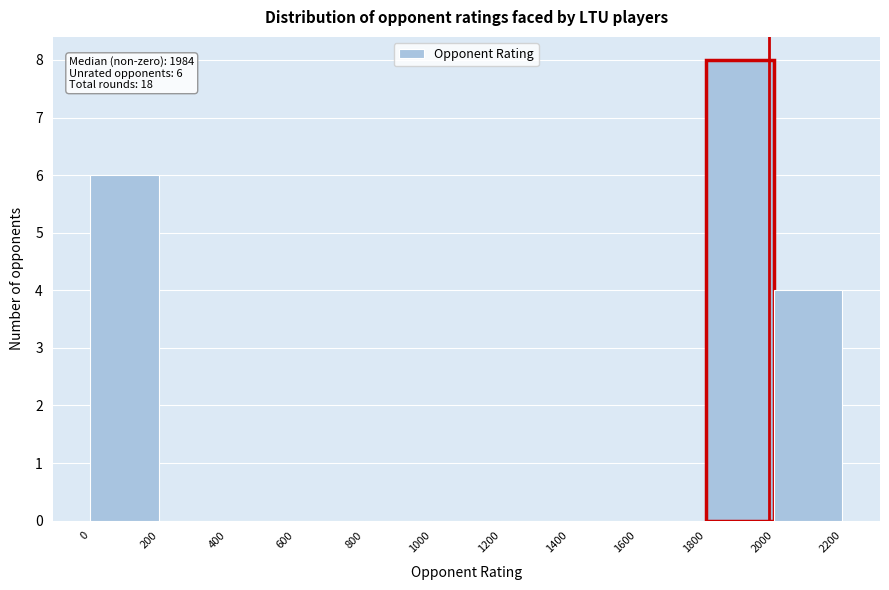

Which range on the x-axis has the tallest bar?

1800 to 2000